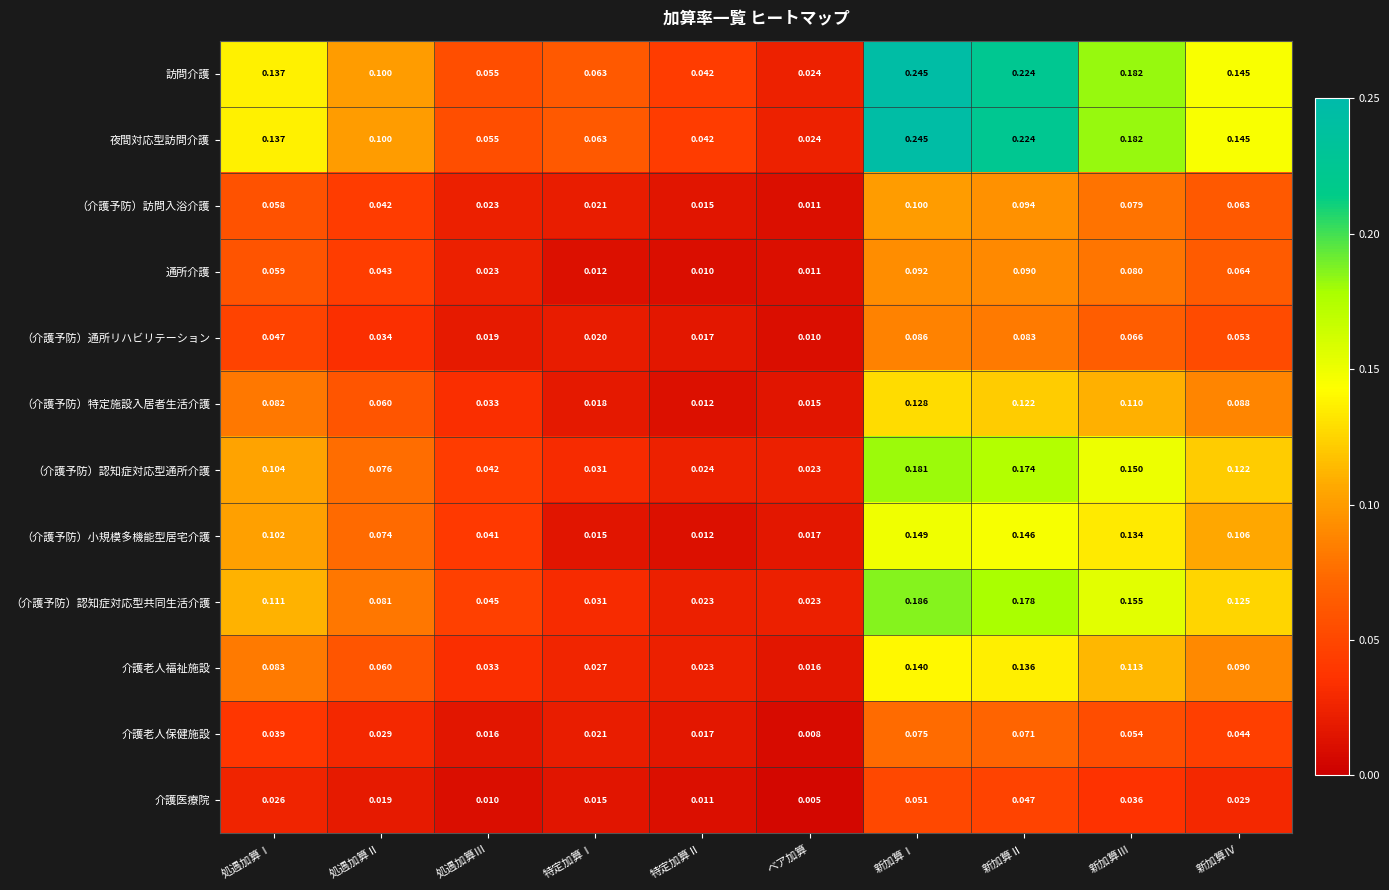

Rank the categories by 通所介護 value from highest to lowest.

新加算Ⅰ, 新加算Ⅱ, 新加算Ⅲ, 新加算Ⅳ, 処遇加算Ⅰ, 処遇加算Ⅱ, 処遇加算Ⅲ, 特定加算Ⅰ, ベア加算, 特定加算Ⅱ